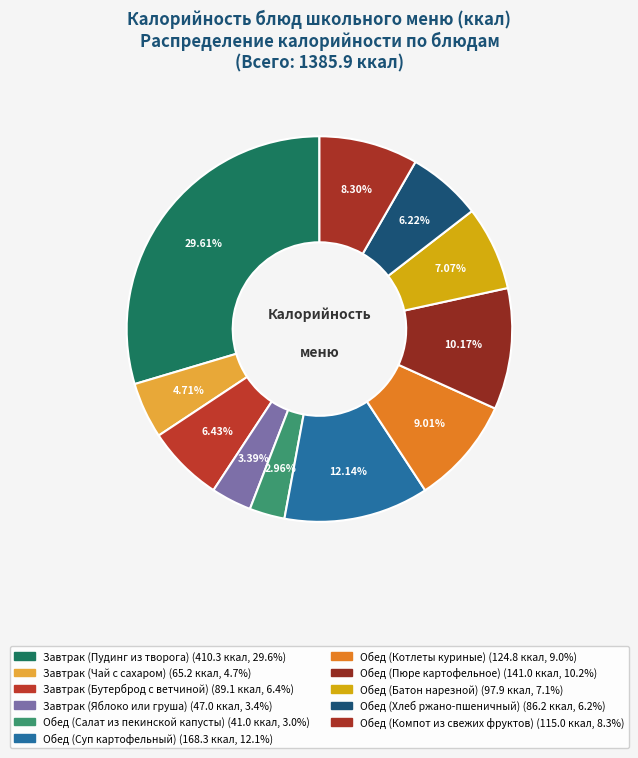

How many segments does this pie chart have?

11